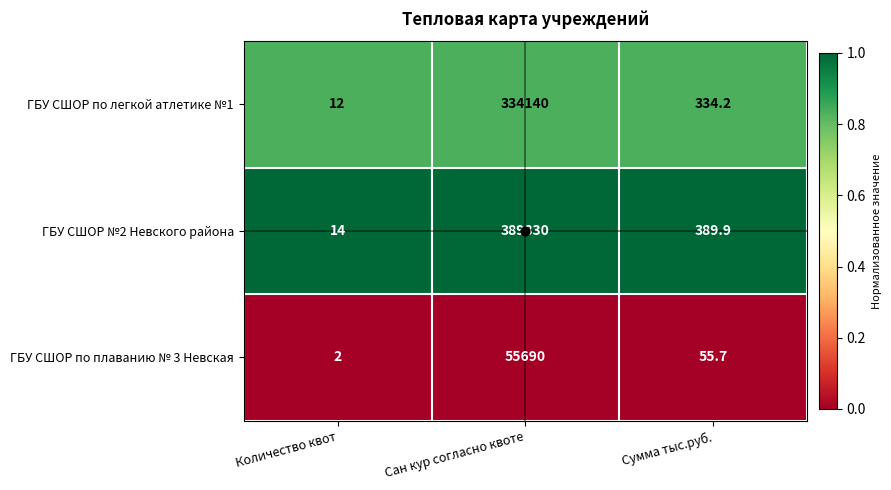

Is the value of ГБУ СШОР №2 Невского района at Сан кур согласно квоте greater than the value of ГБУ СШОР по легкой атлетике №1 at Сан кур согласно квоте?

Yes